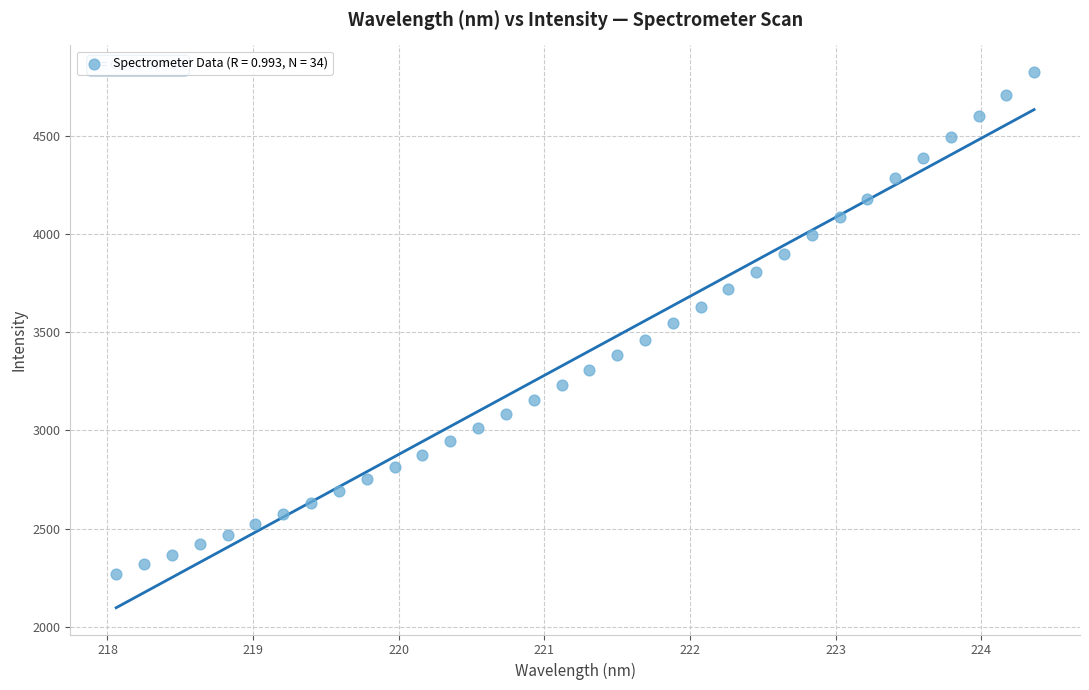

What is the range of X values (max minus min)?

6.3